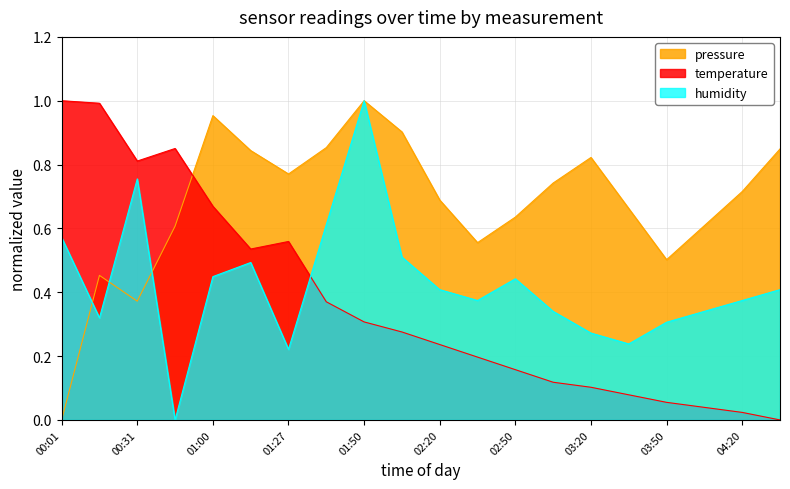

How many interior local peaks does the temperature series have?

2